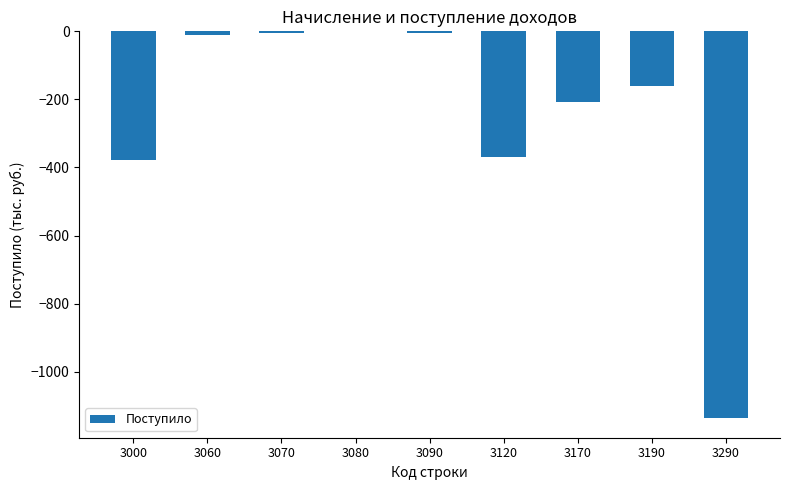

Reading left to right, list all the values displayed in this chart.

-379	-10	-5	0	-5	-369	-209	-160	-1137